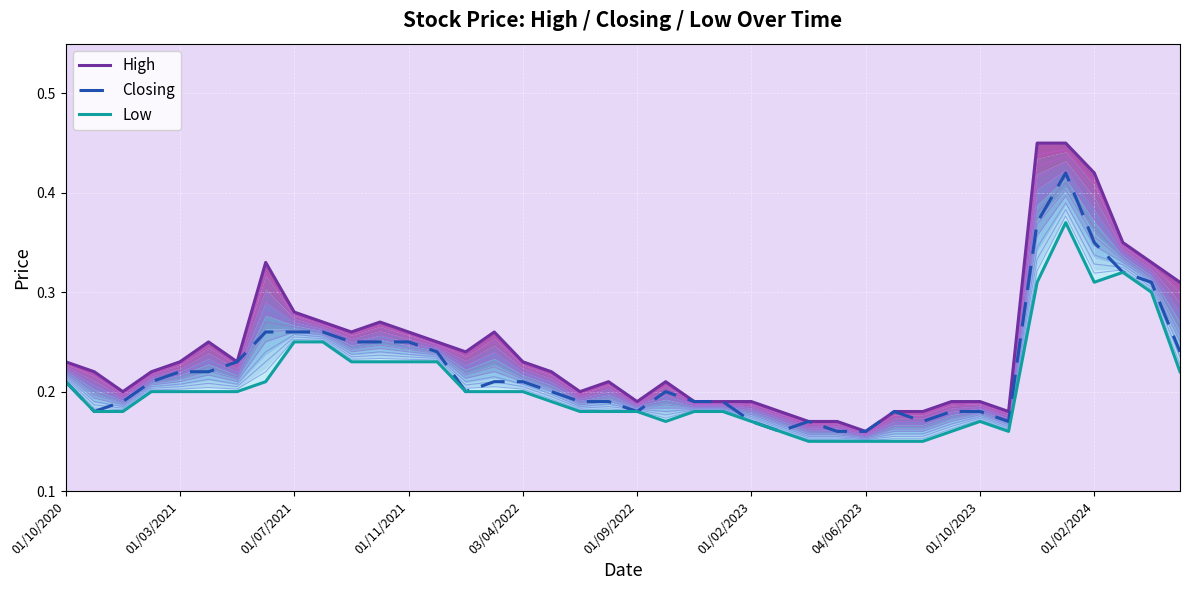

Between 01/03/2021 and 04/06/2023, which series saw the biggest shift?

High